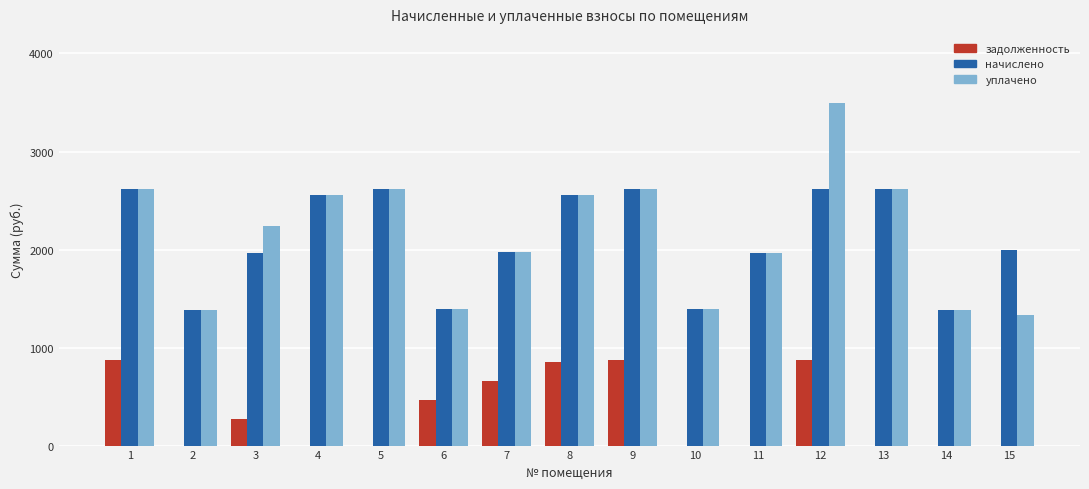

The value of начислено at 6 is 1390.0. True or false?

True